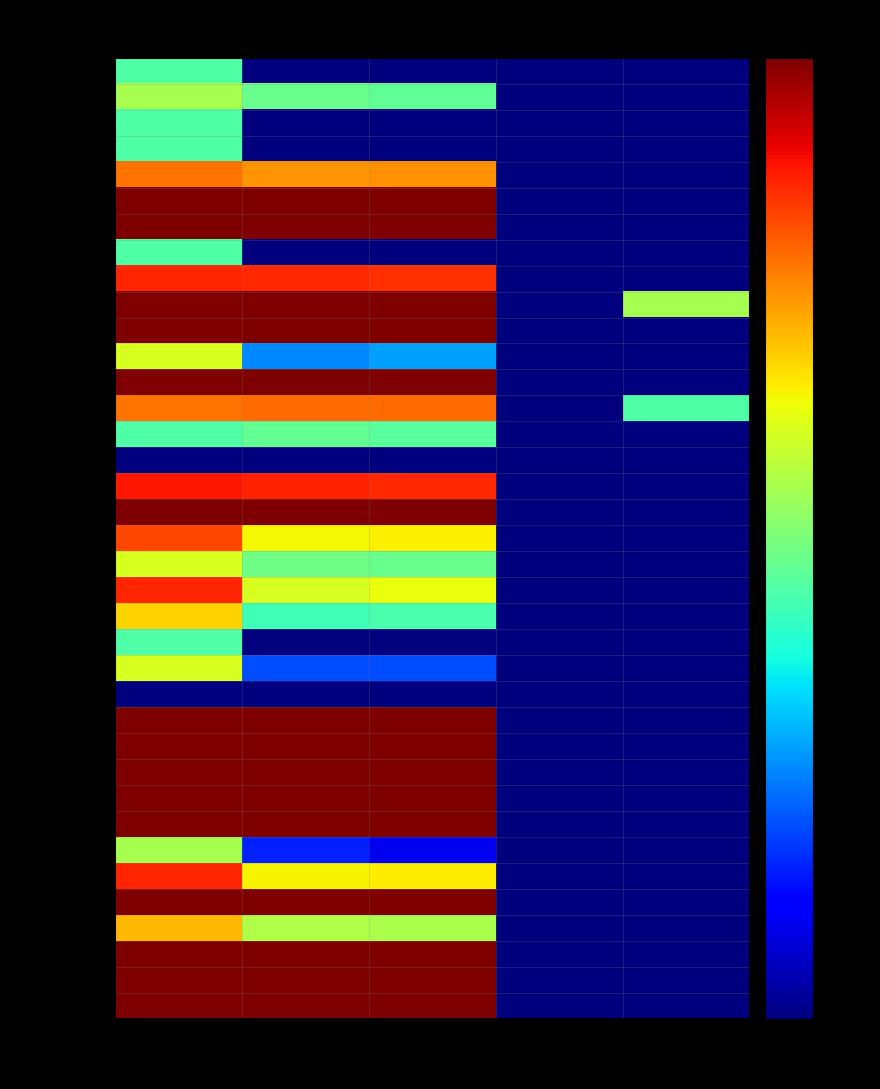

At which category is the sum across all series the highest?

Translated
%